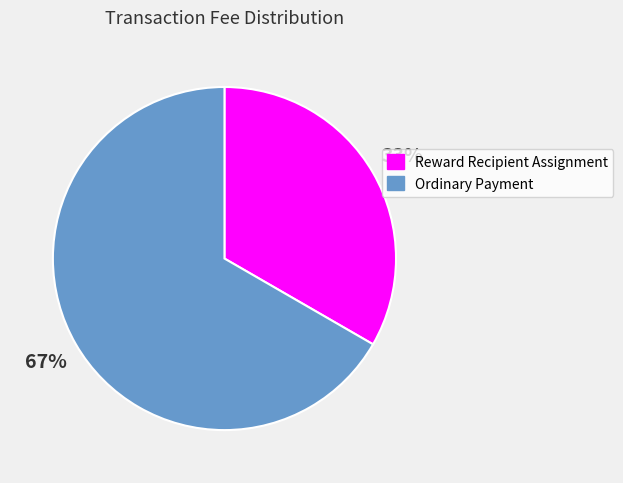

Does Ordinary Payment represent more than half of the total?

Yes